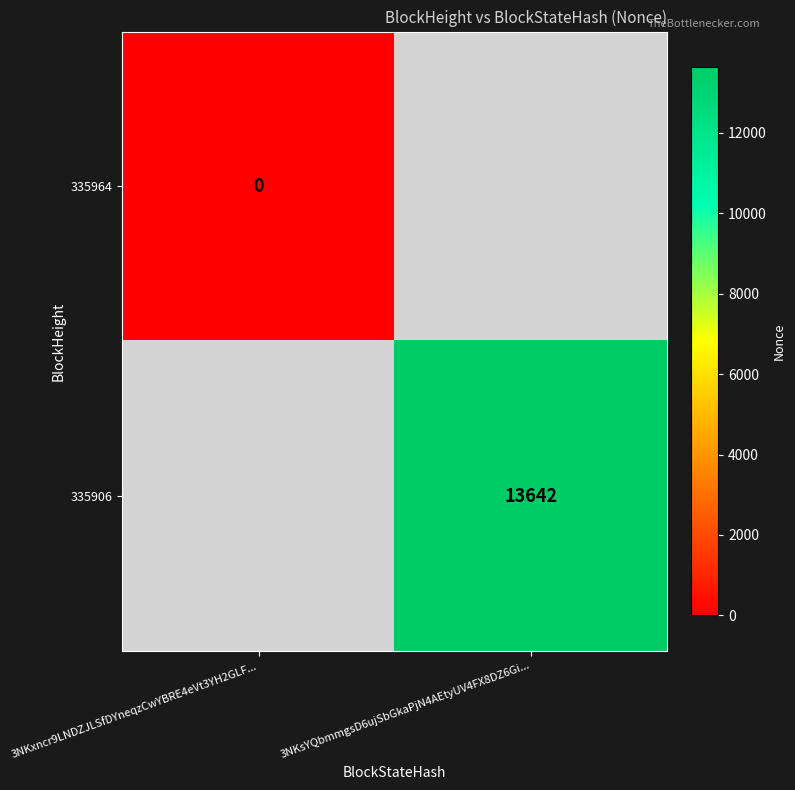

True or false: 335906 has a value of 13642 at 3NKsYQbmmgsD6ujSbGkaPjN4AEtyUV4FX8DZ6Gi....

True